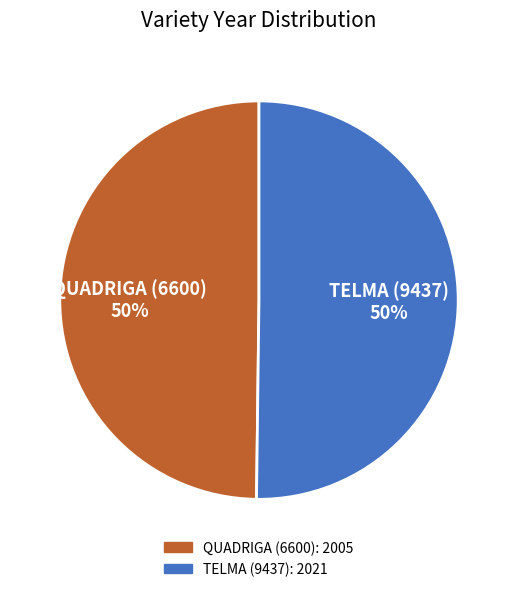

Approximately how many times larger is the value at TELMA (9437) compared to QUADRIGA (6600)?

1.0